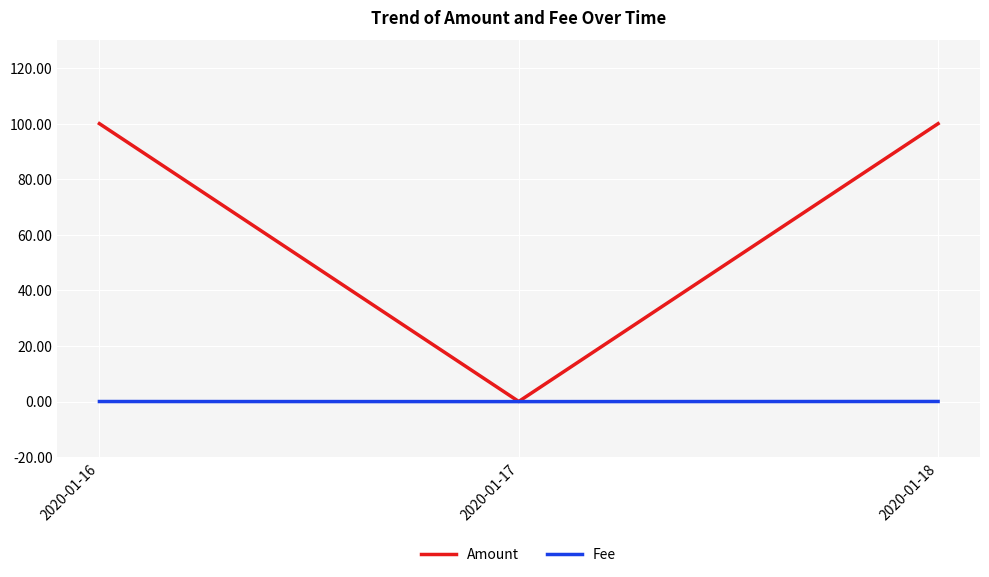

What are all the series names shown in the legend?

Amount, Fee